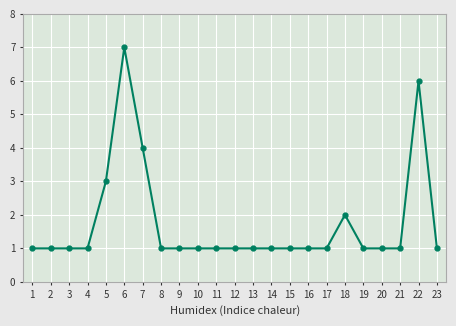

What is the ratio of the value at 7 to the value at 17?

4.0